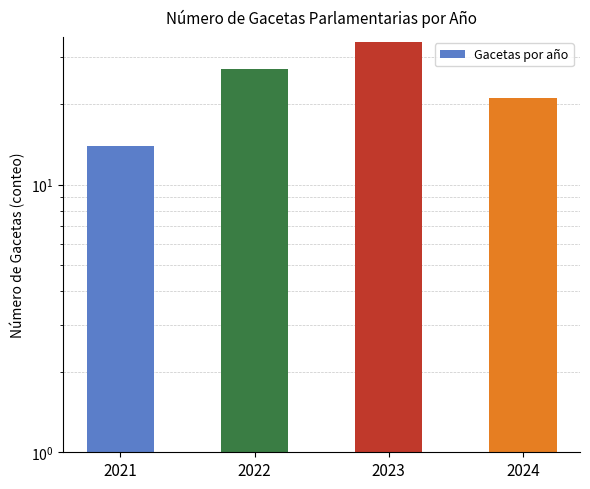

Reading left to right, what are all the values shown in this chart?

2021=14	2022=27	2023=34	2024=21